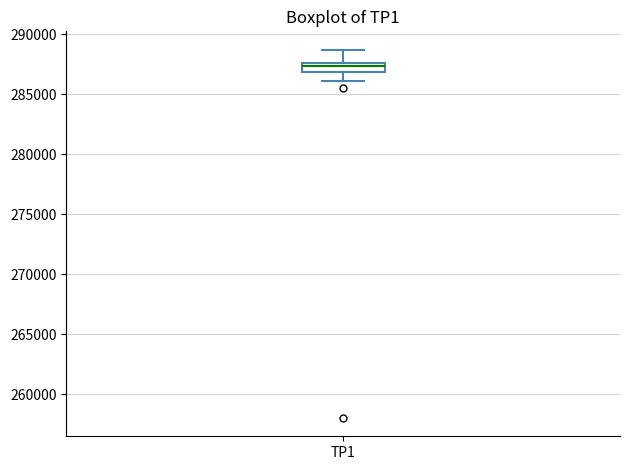

Transcribe this box plot: give where the median line is, the range the box spans, and where the two whiskers end, as read against the y-axis. The values are not printed on the chart, so give them approximately, as read against the axis.

median 287500 (just below the box's upper edge), box 287000 to 287500, whiskers 286000 to 288500